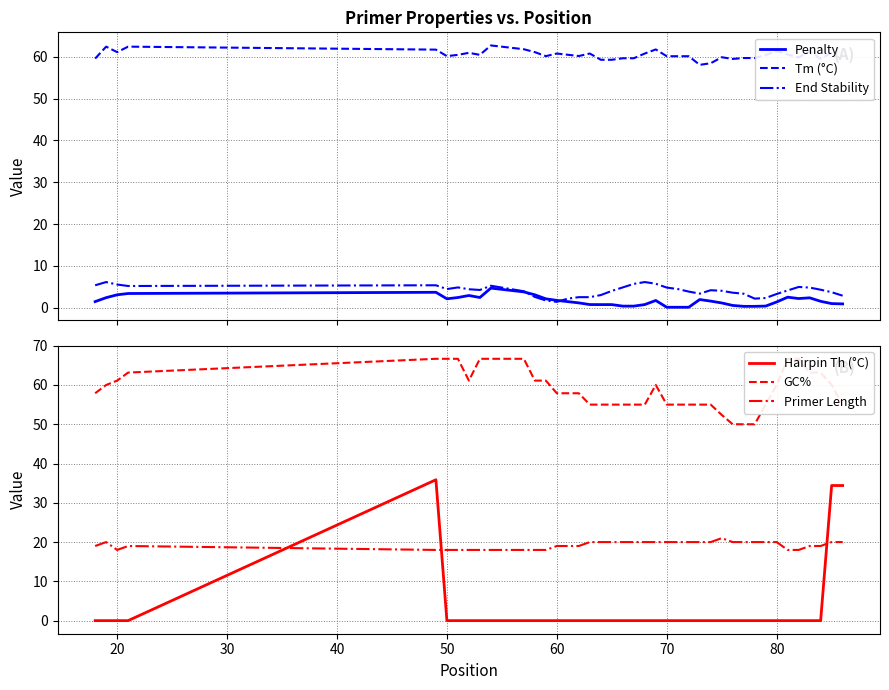

What is the lowest value of the Tm (°C) series?

58.0